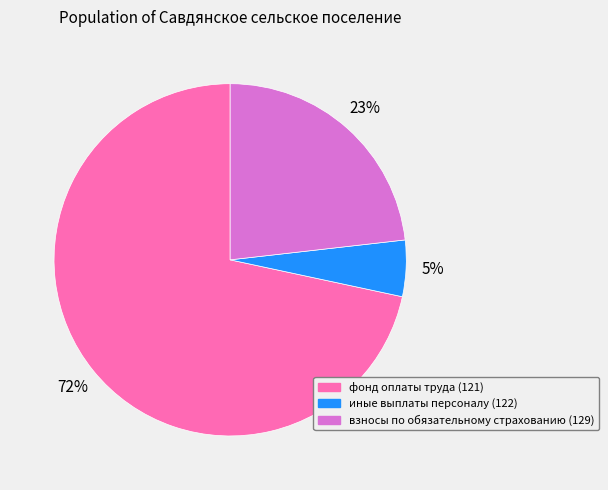

To the nearest percent, what is the average slice percentage?

33%